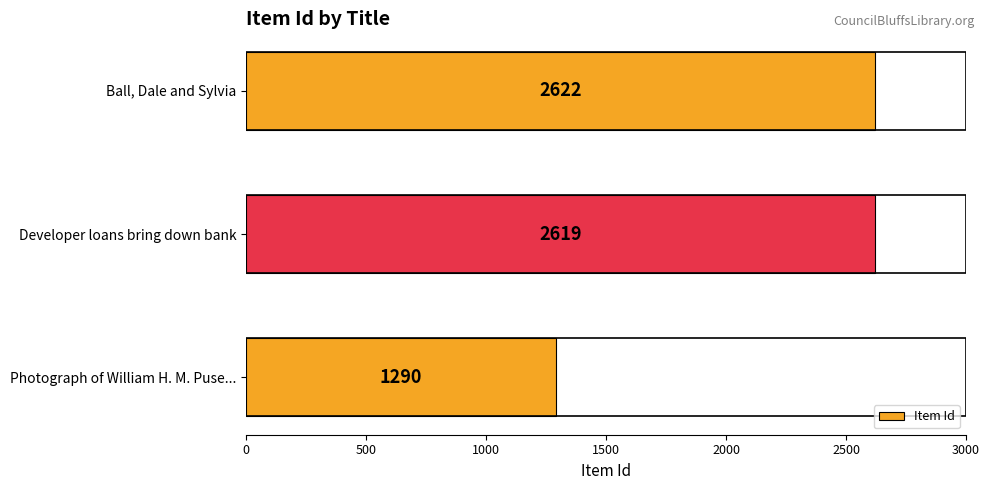

What is the maximum value shown in the chart?

2622